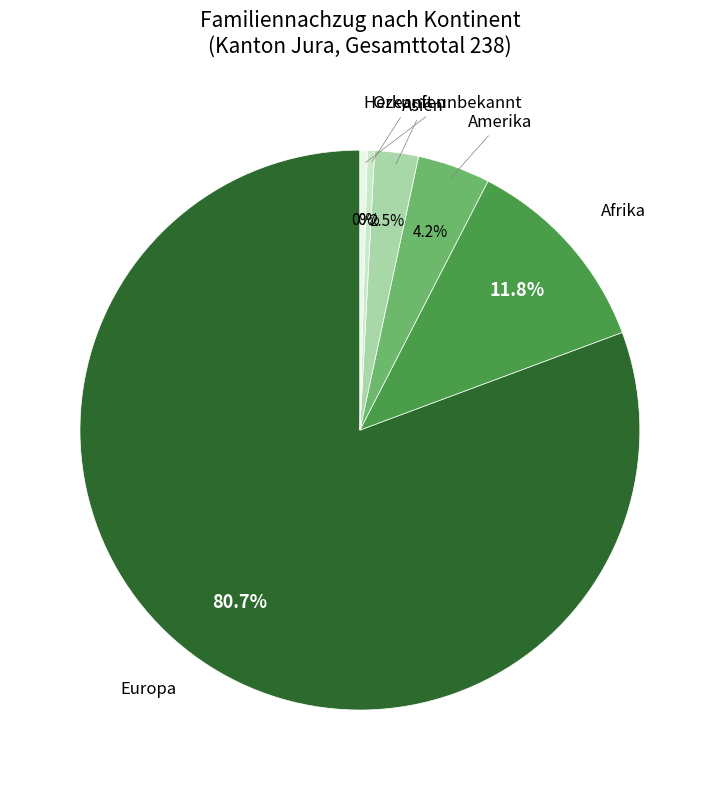

Combined, do Afrika and Europa account for over 50%?

Yes